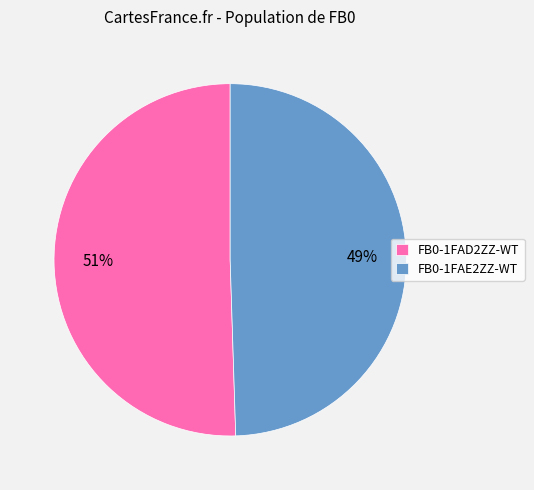

Does FB0-1FAE2ZZ-WT account for over 50% of the chart?

No